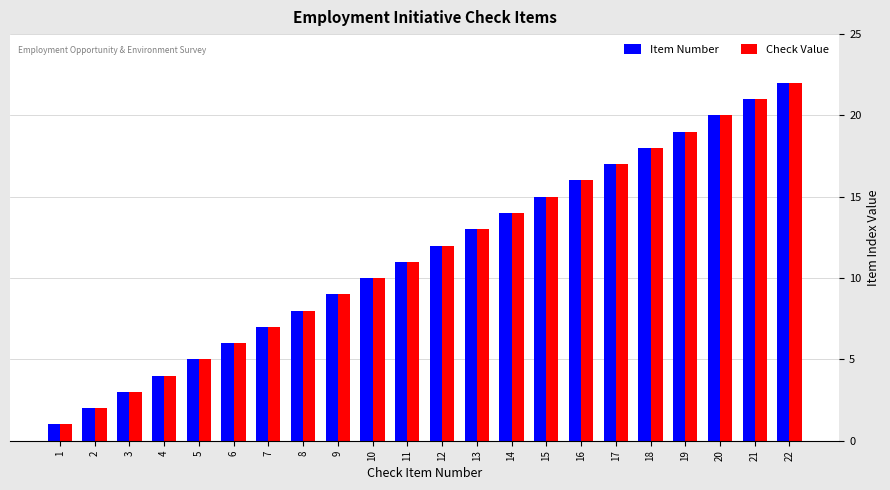

List the labels in order of Item Number value, smallest first.

1, 2, 3, 4, 5, 6, 7, 8, 9, 10, 11, 12, 13, 14, 15, 16, 17, 18, 19, 20, 21, 22